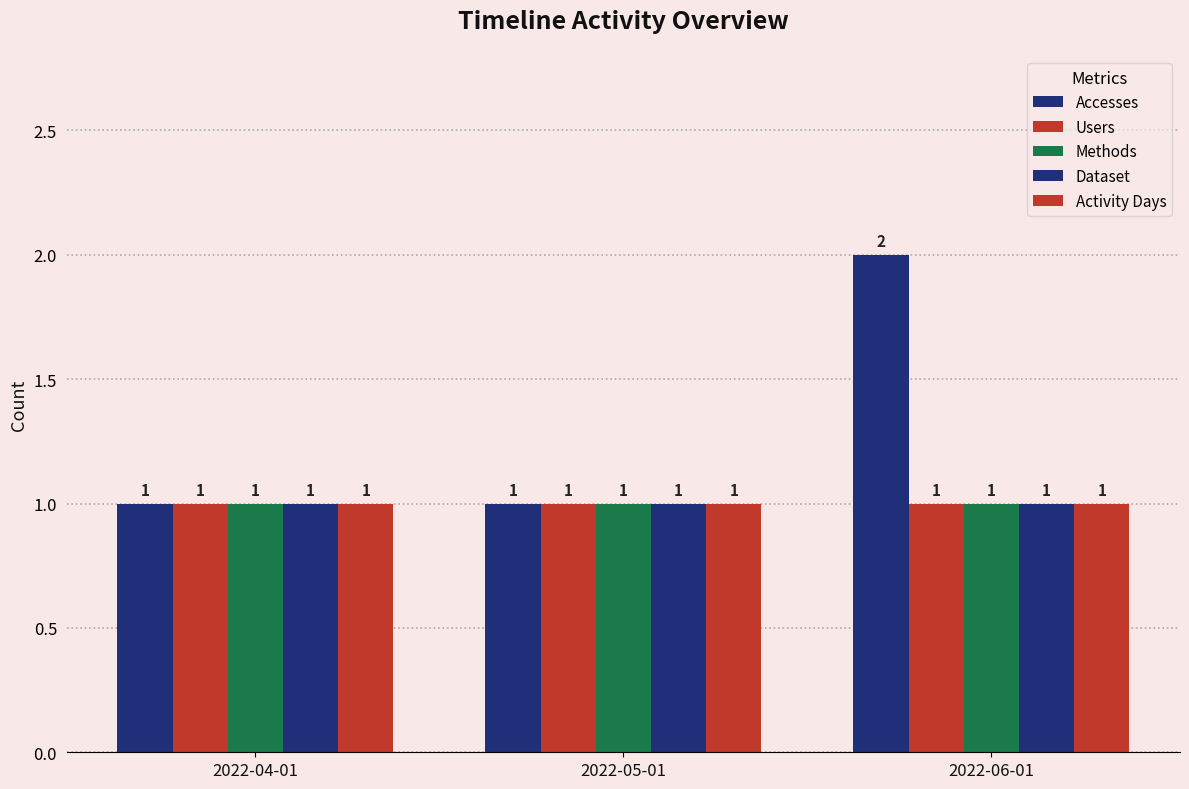

How many series are shown in this chart?

5